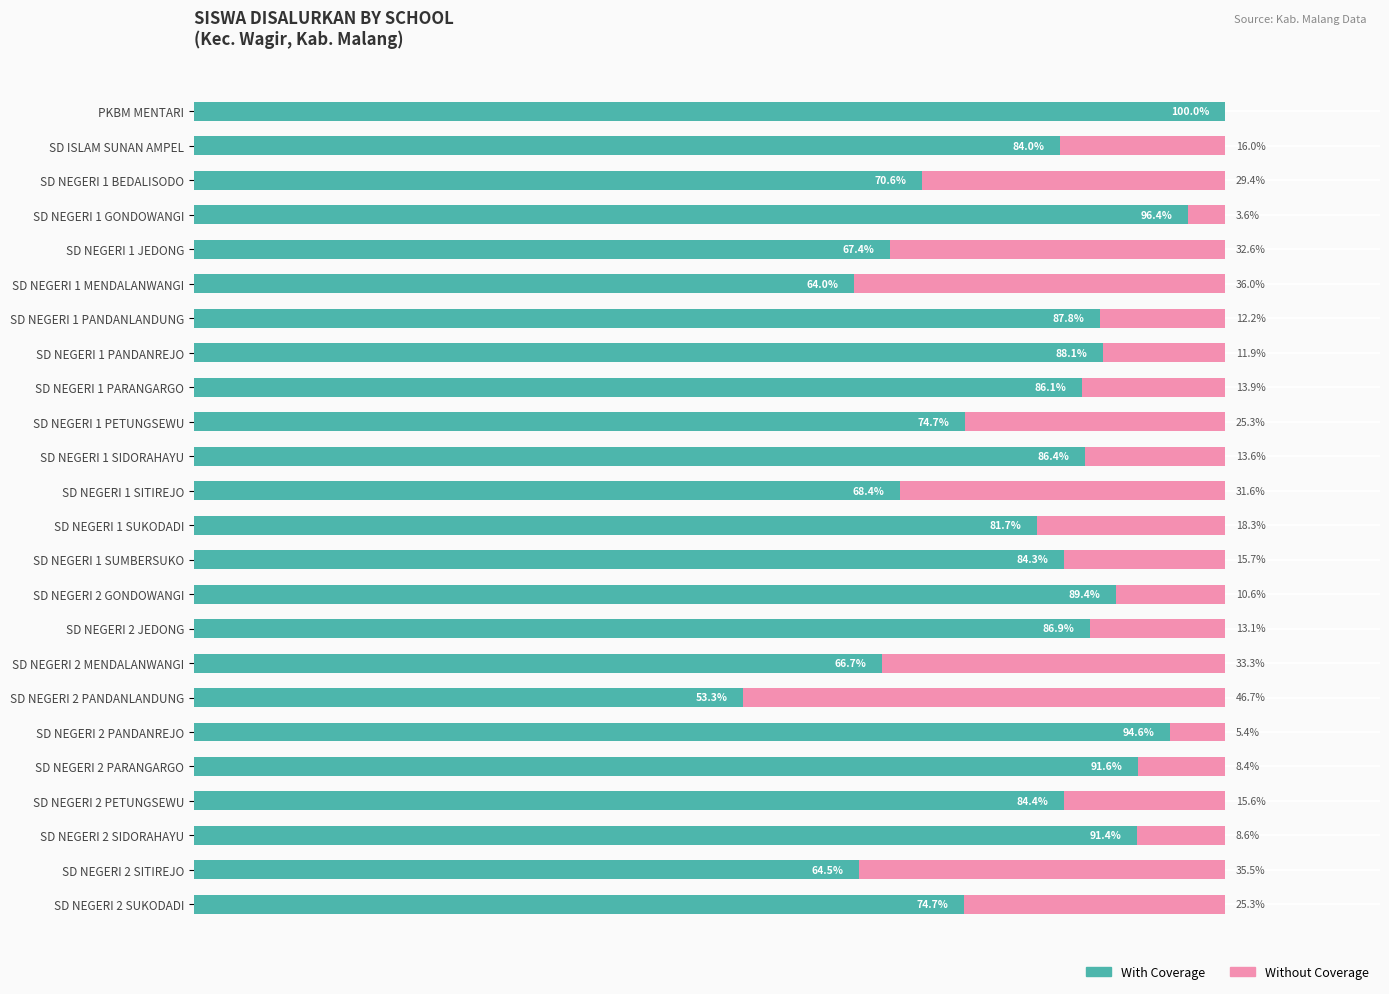

List the series in order of their peak value, lowest first.

Without Coverage, With Coverage